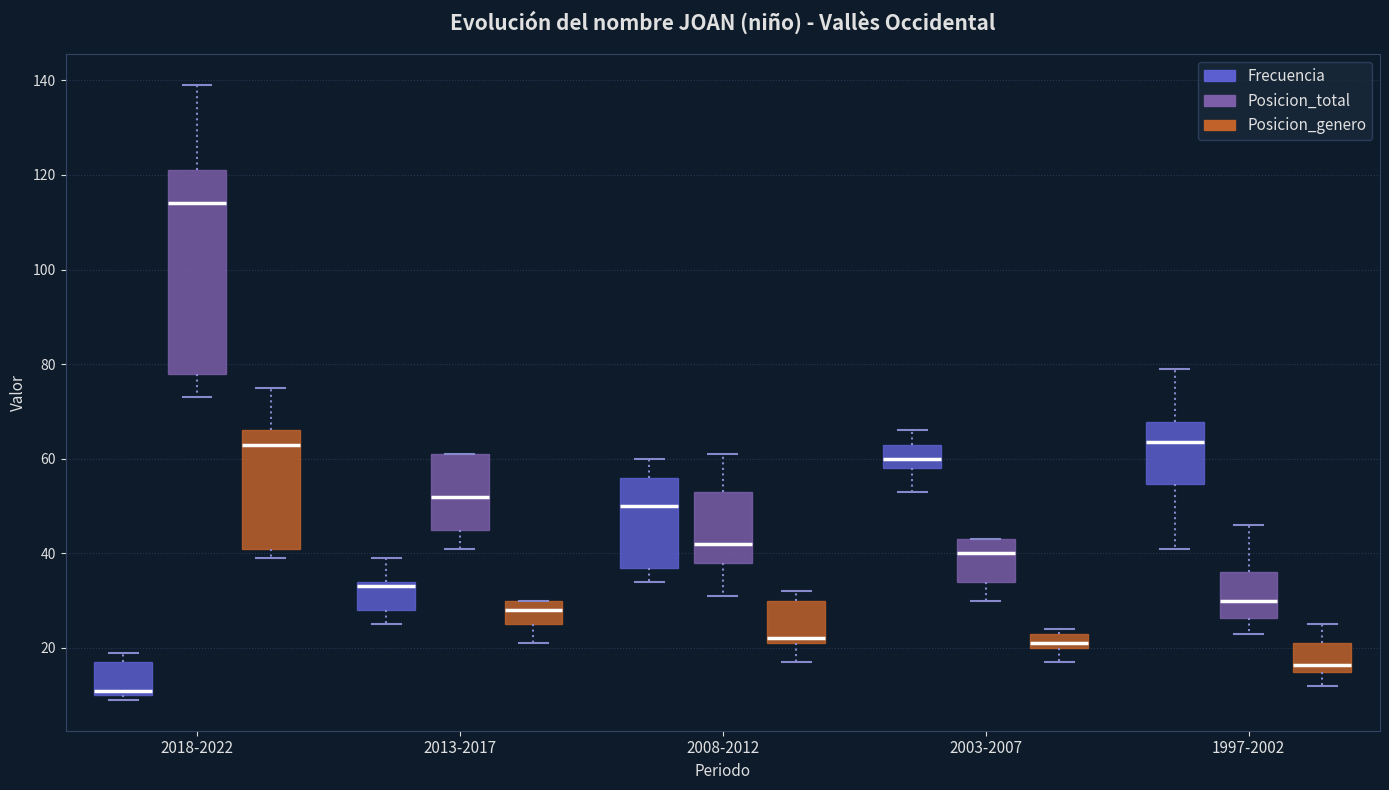

Reading left to right, transcribe this box plot: for each box, give where its median line is, the range the box spans, and where its two whiskers end, as read against the y-axis. The values are not printed on the chart, so give them approximately, as read against the axis.

2018-2022 (Frecuencia): median 12, box 10 to 18, whiskers 10 (just below the box's lower edge) to 20
2018-2022 (Posicion_total): median 114, box 78 to 122, whiskers 74 to 140
2018-2022 (Posicion_genero): median 64, box 42 to 66, whiskers 40 to 76
2013-2017 (Frecuencia): median 34 (just below the box's upper edge), box 28 to 34, whiskers 26 to 40
2013-2017 (Posicion_total): median 52, box 46 to 62, whiskers 42 to 62
2013-2017 (Posicion_genero): median 28, box 26 to 30, whiskers 22 to 30
2008-2012 (Frecuencia): median 50, box 38 to 56, whiskers 34 to 60
2008-2012 (Posicion_total): median 42, box 38 to 54, whiskers 32 to 62
2008-2012 (Posicion_genero): median 22 (just above the box's lower edge), box 22 to 30, whiskers 18 to 32
2003-2007 (Frecuencia): median 60, box 58 to 64, whiskers 54 to 66
2003-2007 (Posicion_total): median 40, box 34 to 44, whiskers 30 to 44
2003-2007 (Posicion_genero): median 22, box 20 to 24, whiskers 18 to 24 (just above the box's upper edge)
1997-2002 (Frecuencia): median 64, box 54 to 68, whiskers 42 to 80
1997-2002 (Posicion_total): median 30, box 26 to 36, whiskers 24 to 46
1997-2002 (Posicion_genero): median 16 (just above the box's lower edge), box 16 to 22, whiskers 12 to 26